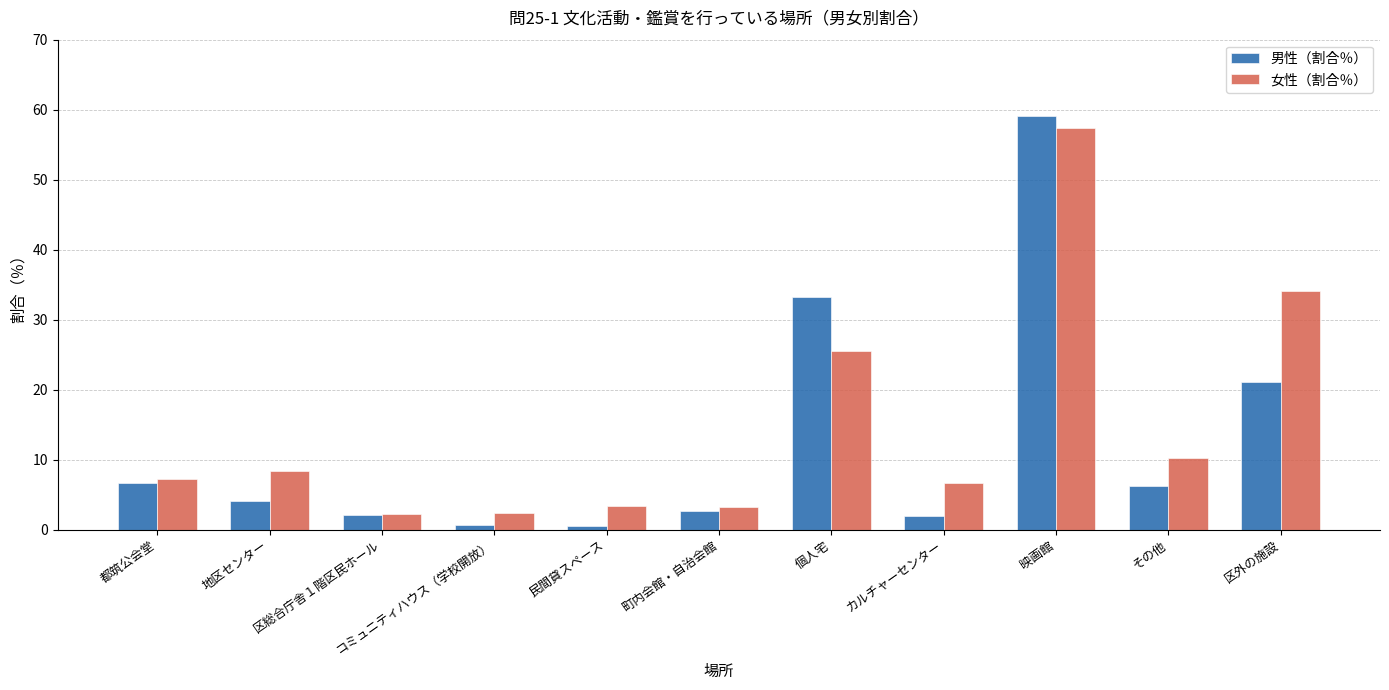

At which label does 男性（割合％） first exceed 4?

都筑公会堂